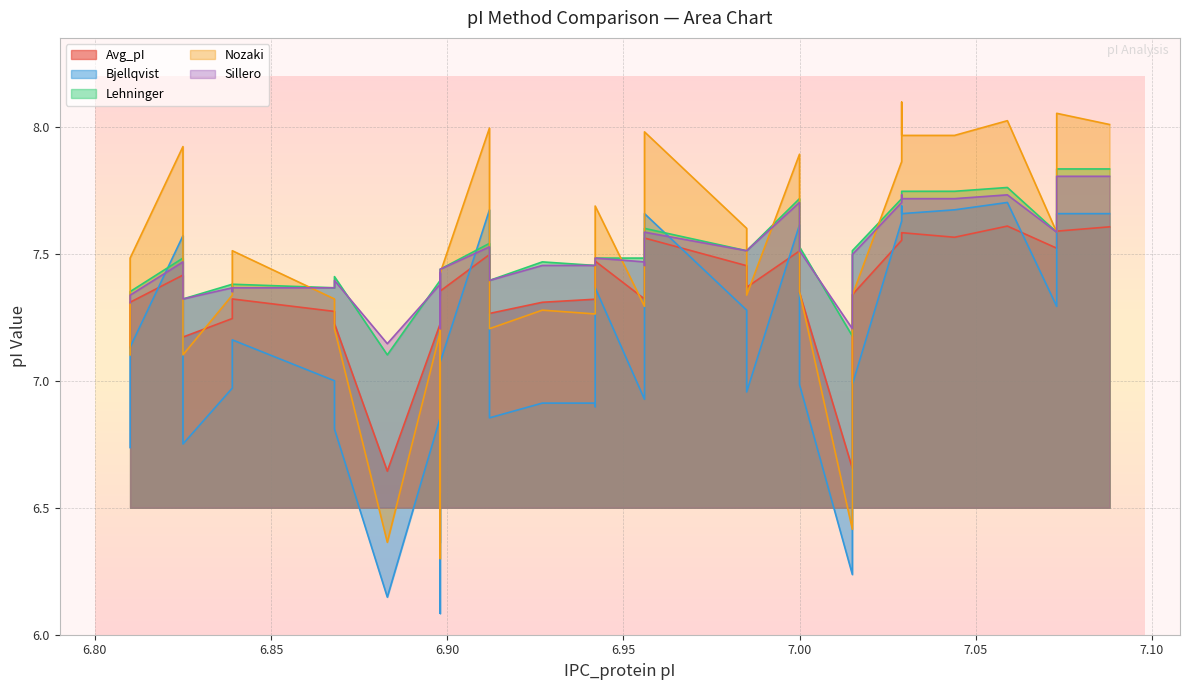

How many lines are shown in the chart?

5